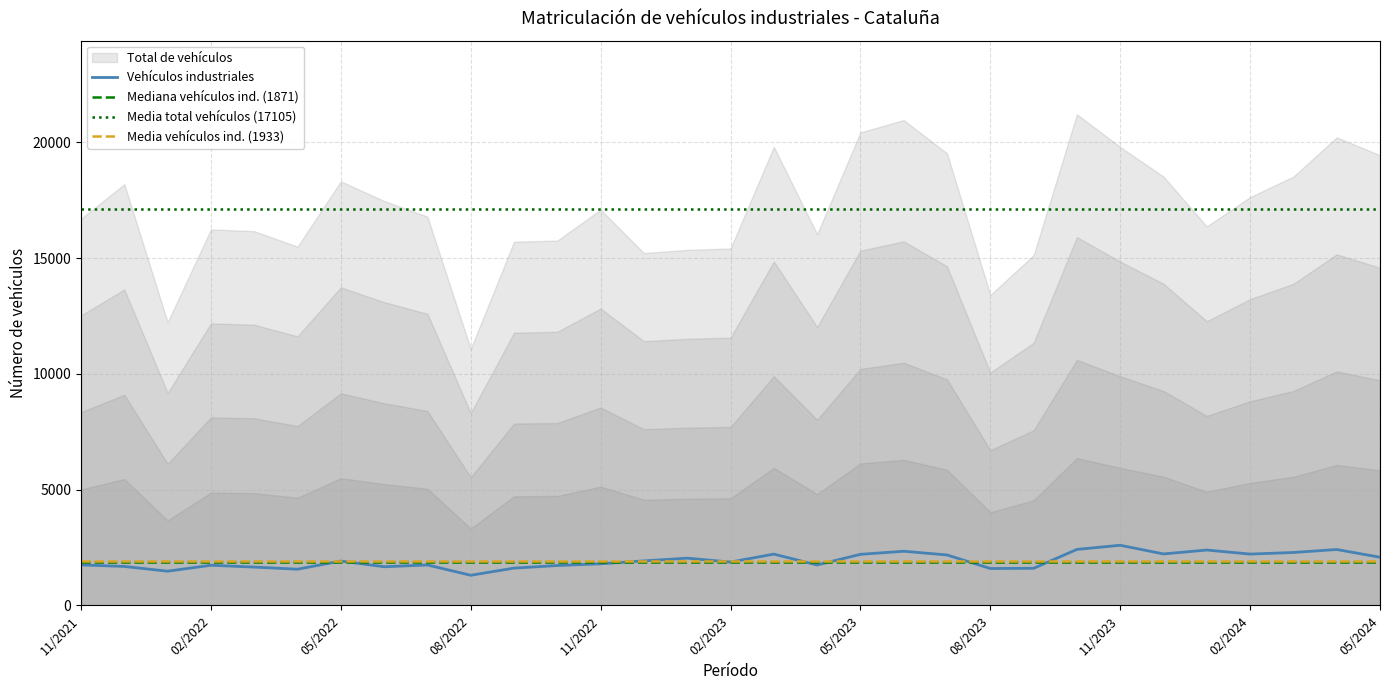

The Total de vehículos series shows 4554 at 09/2022. True or false?

False